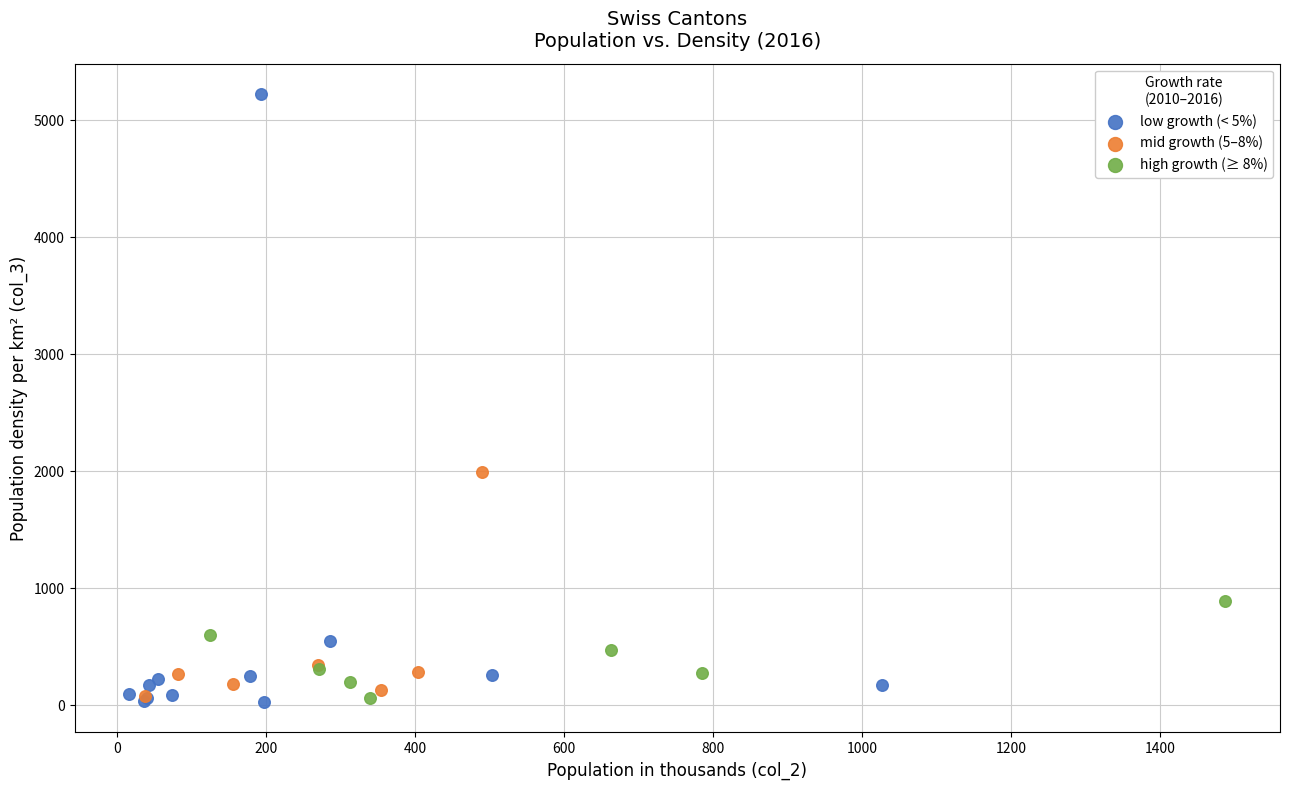

What are all the series names shown in the legend?

low growth (< 5%), mid growth (5–8%), high growth (≥ 8%)